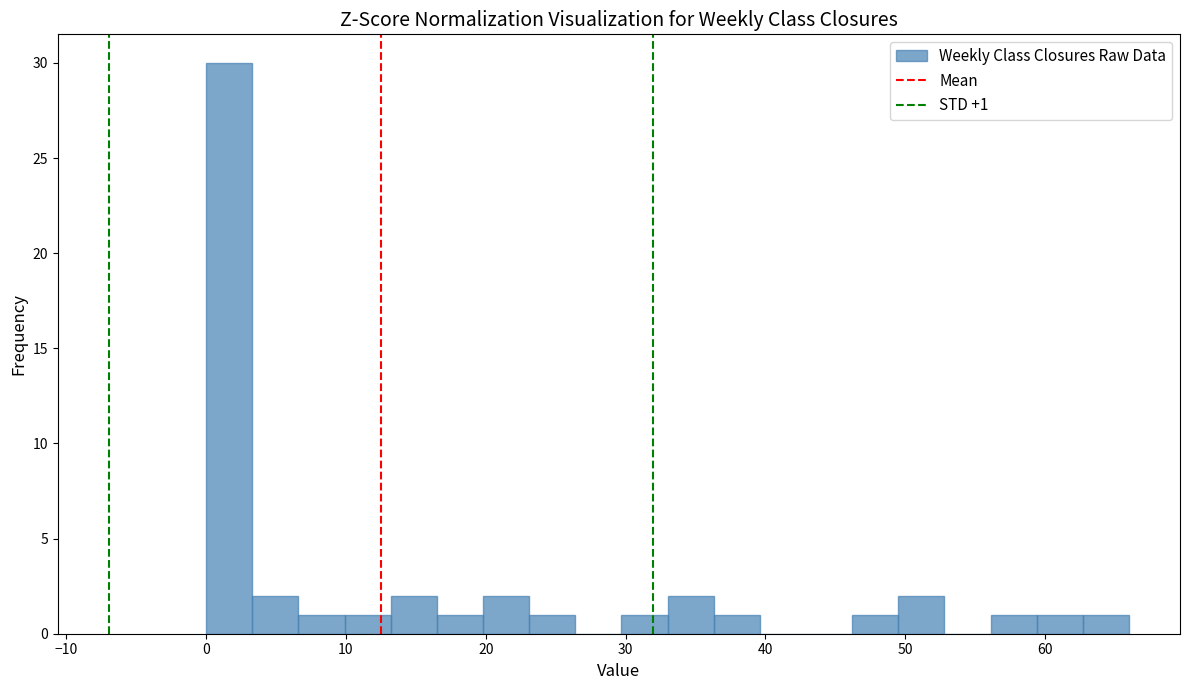

Read against the x-axis, roughly where is the centre of the tallest bar?

2